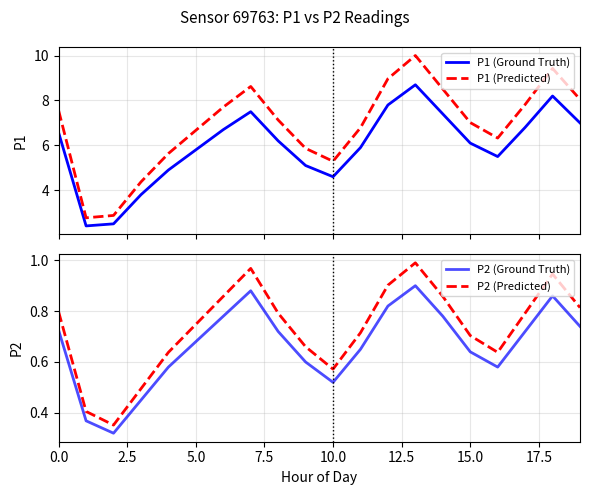

Read the P1 (Ground Truth) value at 14.

7.4